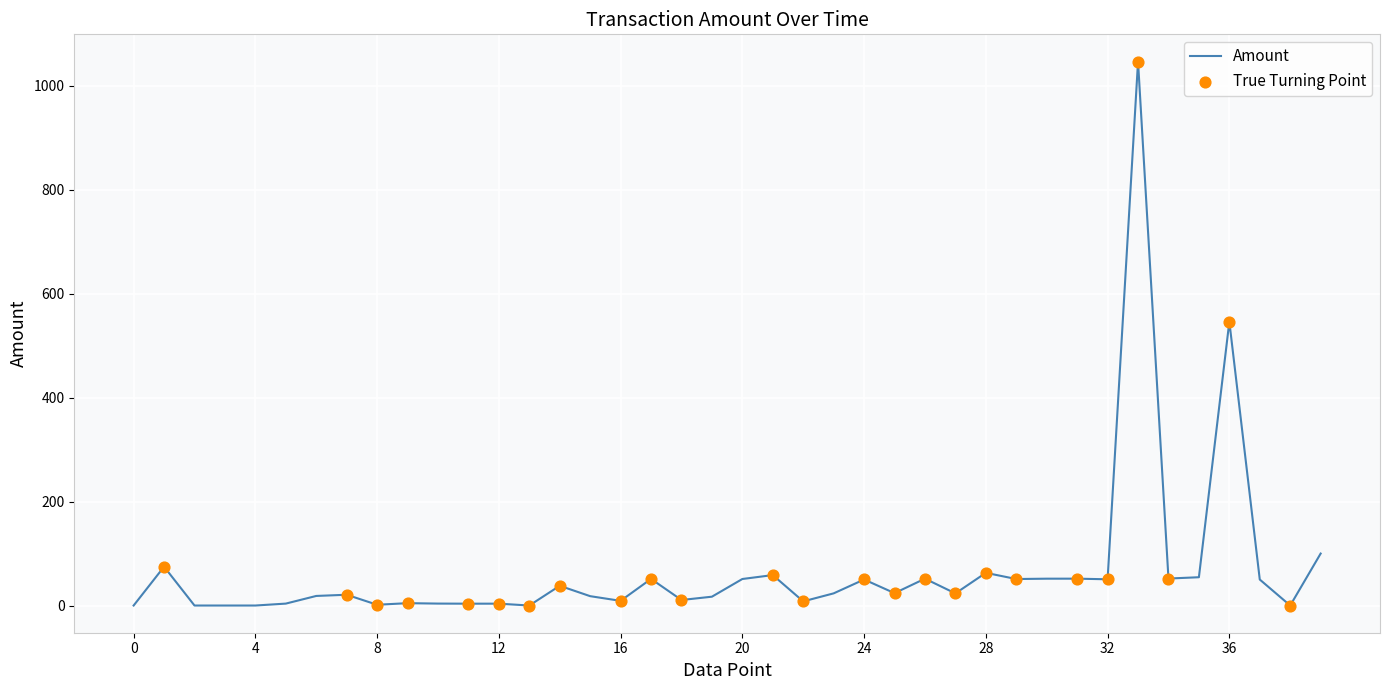

What is the difference between the maximum and minimum values?

1047.0